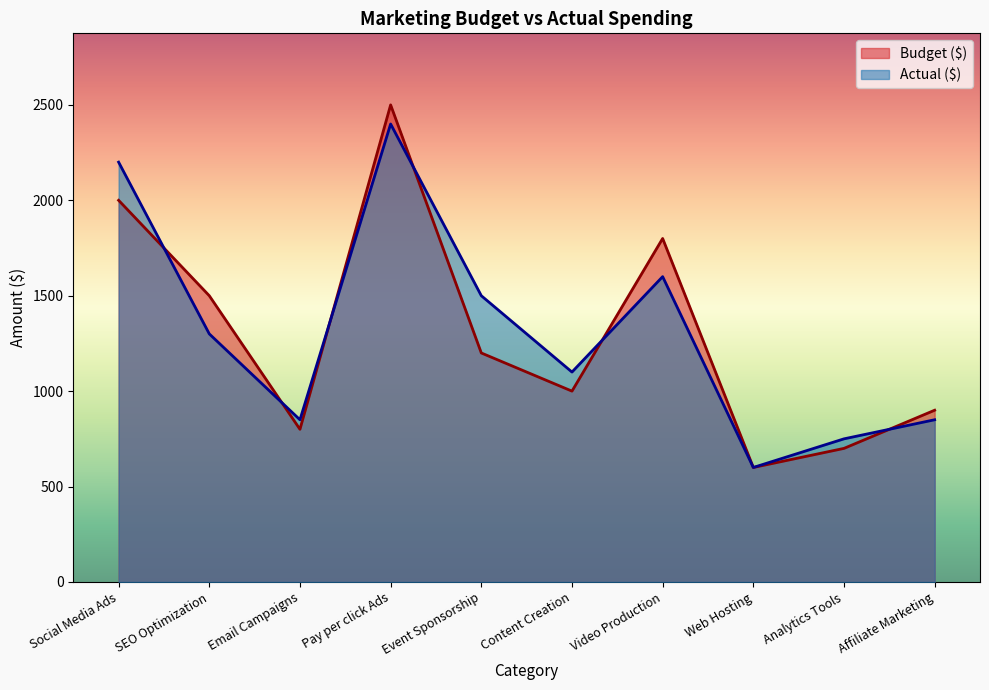

Does the chart display data point markers on the line(s)?

No